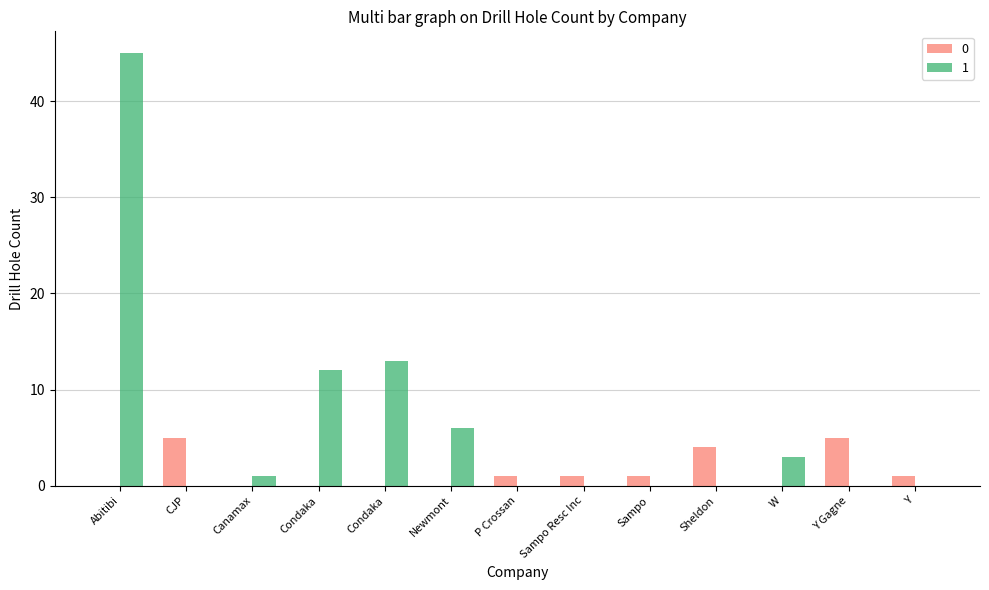

Does the chart contain stacked bars?

No